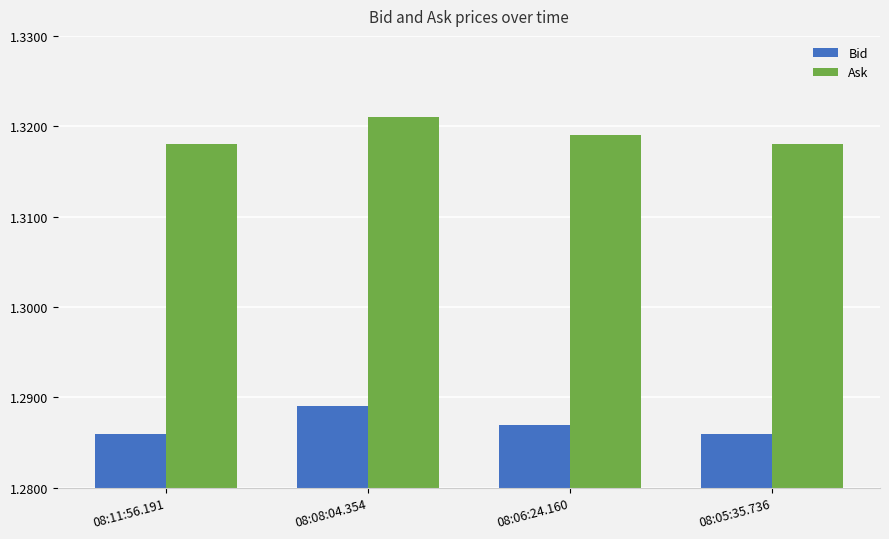

What is the label of the 3rd bar from the right?

08:08:04.354